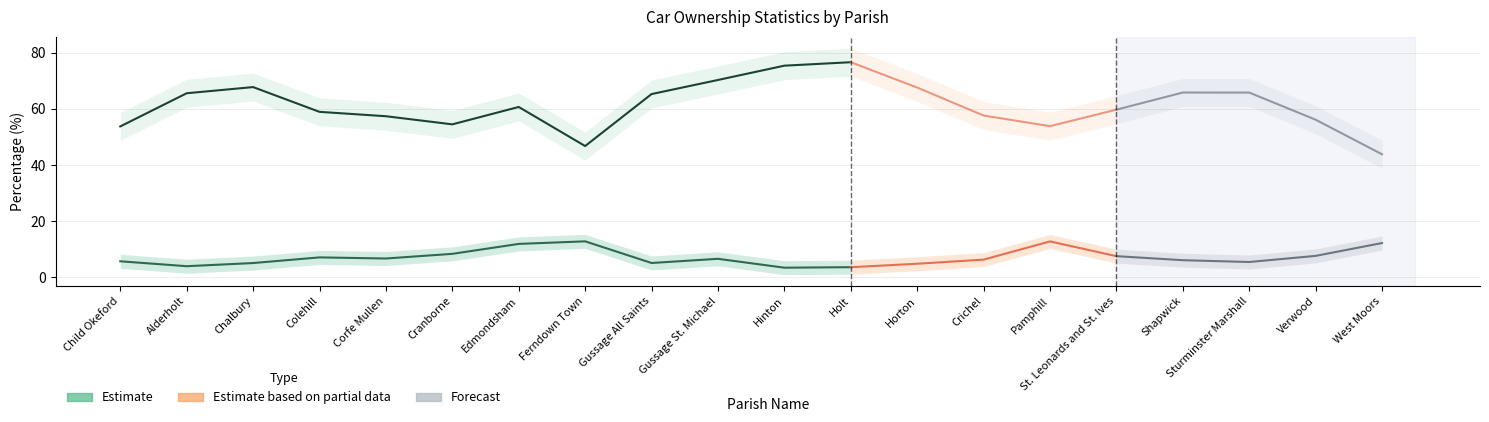

What is the label of the 10th point from the left?

Gussage St. Michael